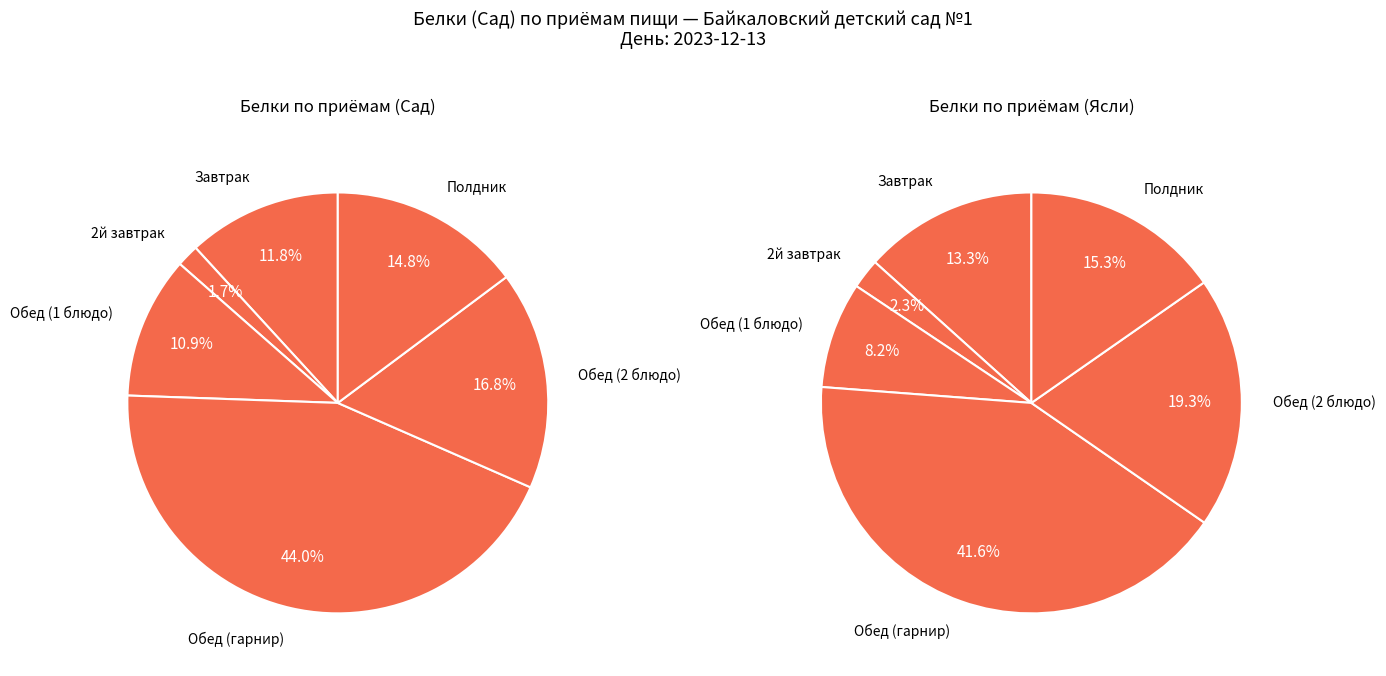

Is 2й завтрак the majority of the pie?

No